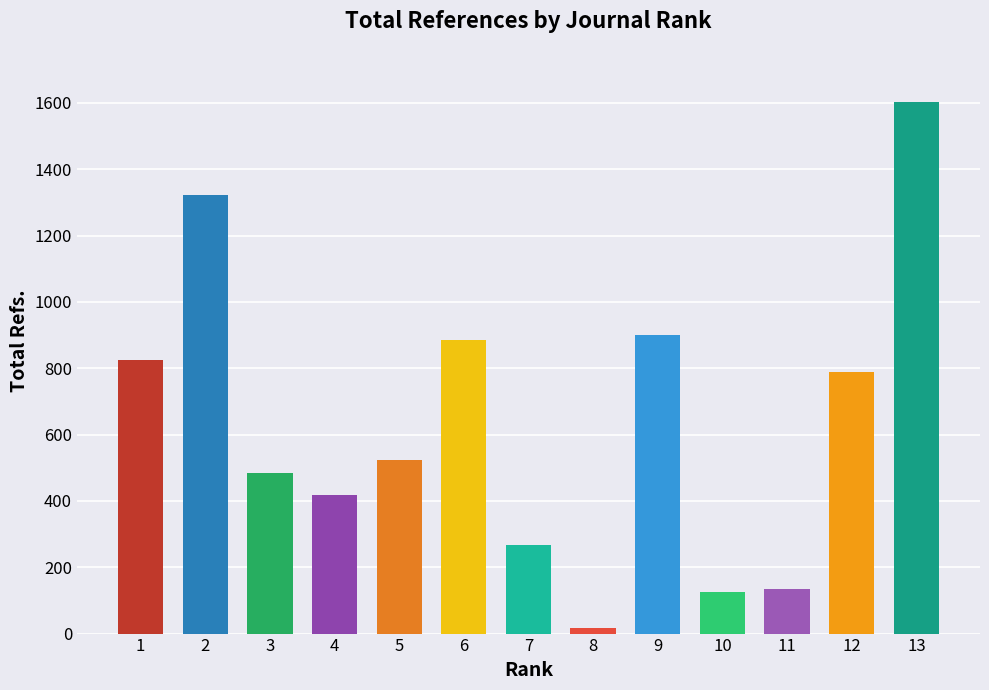

What is the change in value from 1 to 8?

-809